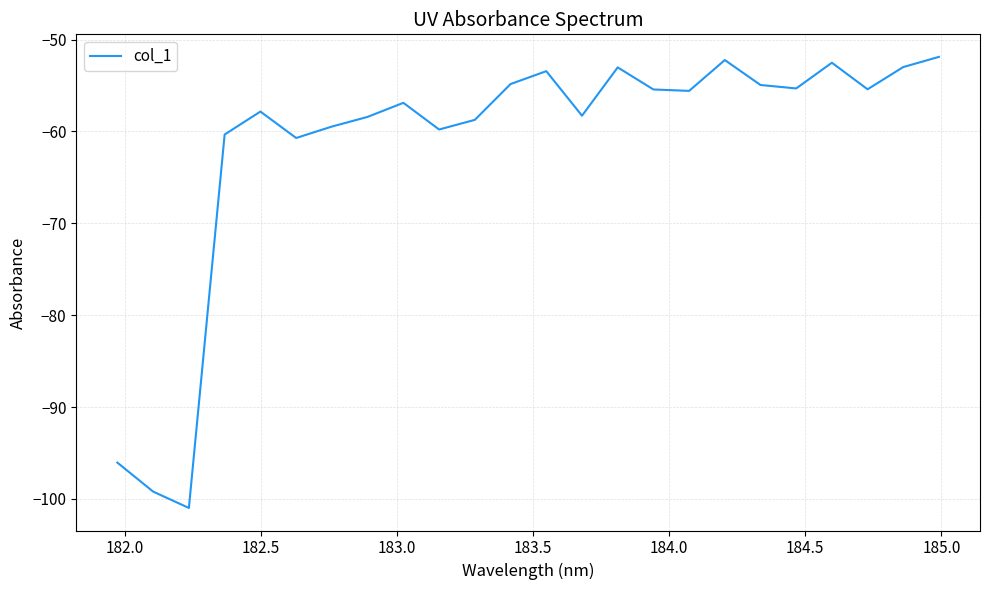

What is the greatest value displayed?

-51.9